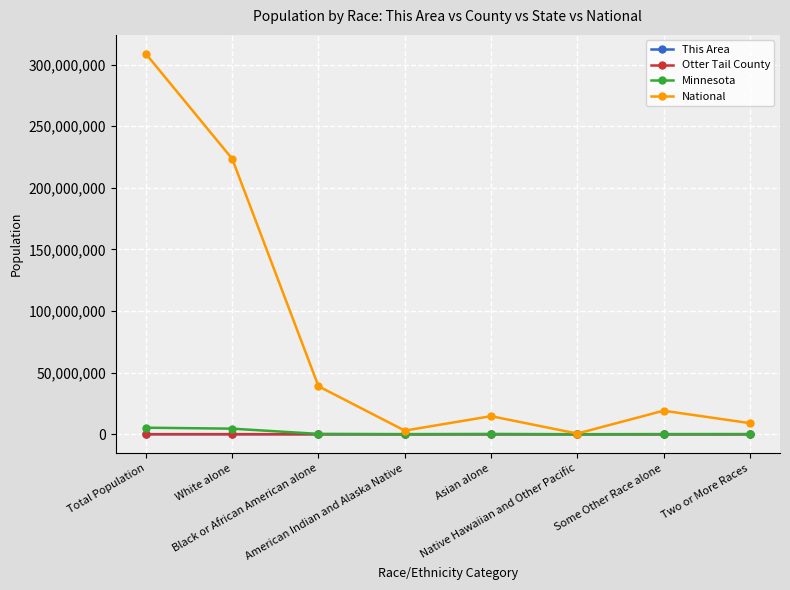

Which series has the widest spread of values?

National